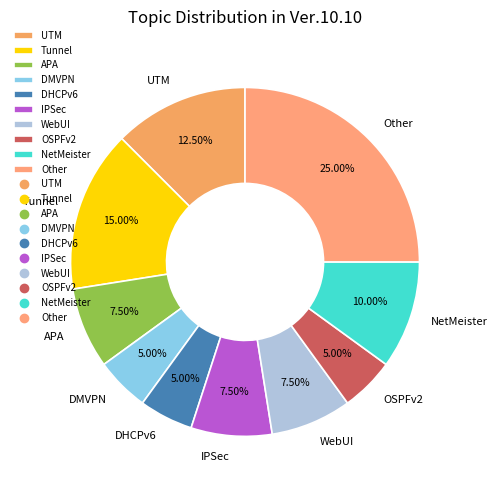

Combined, what portion of the pie is Tunnel and Other?

40.0%